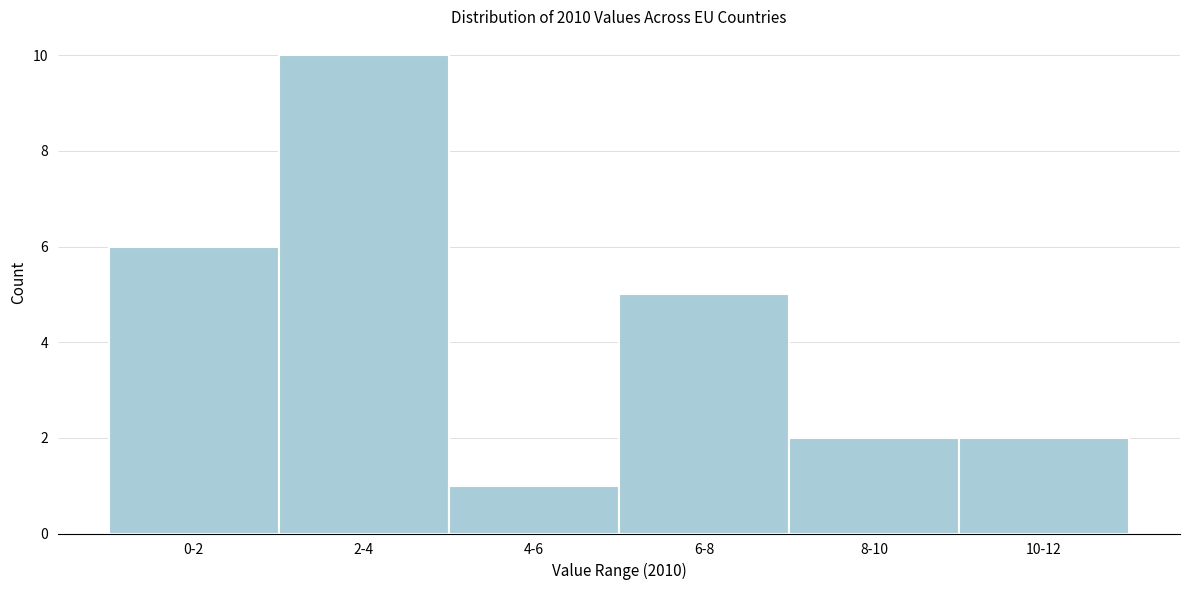

Reading left to right, extract all data points from this chart.

0-2=6	2-4=10	4-6=1	6-8=5	8-10=2	10-12=2